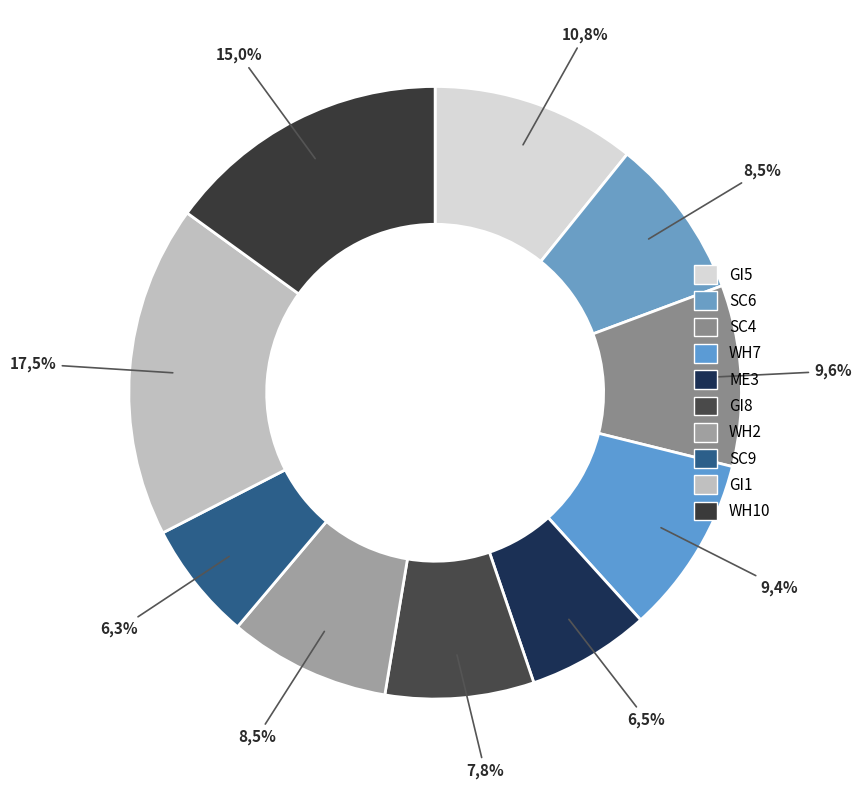

Combined, do WH2 and ME3 account for over 50%?

No